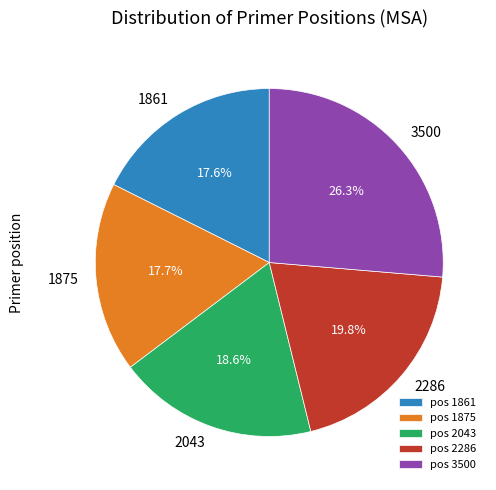

Which slice is the largest?

3500